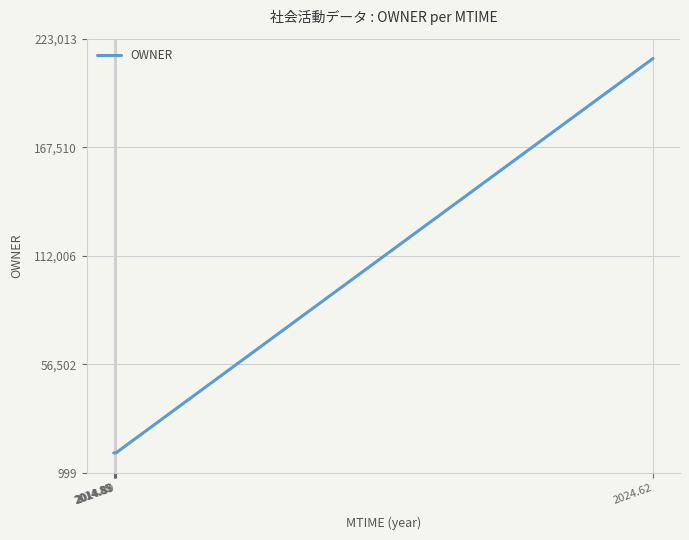

What is the sum of the values at 2014.88 and 2014.85?

22182